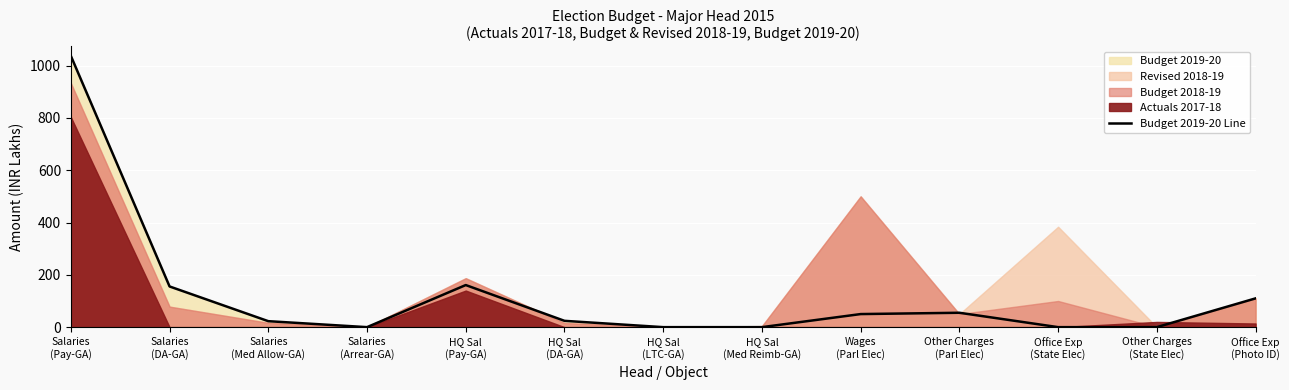

What is the difference between the second highest and second lowest values?

160.9